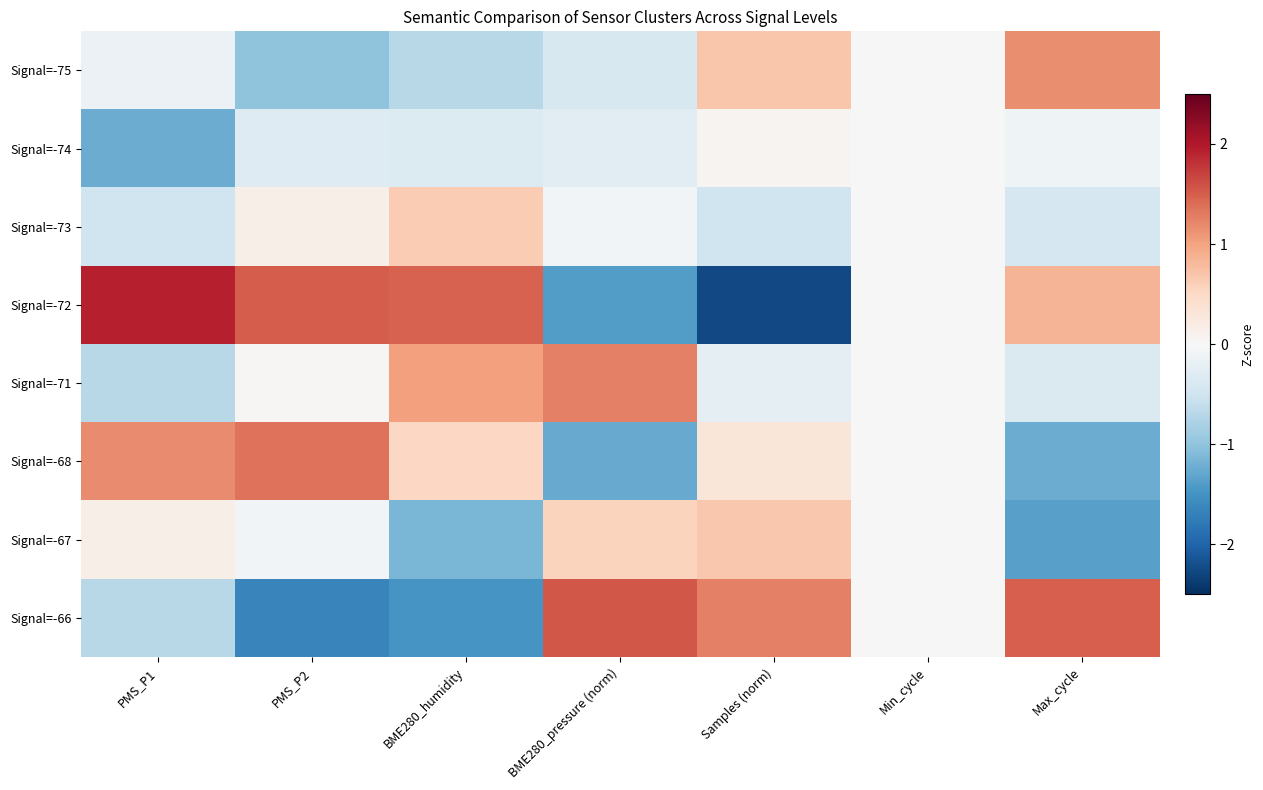

Rank the series by their maximum value, from highest to lowest.

Signal=-72, Signal=-66, Signal=-68, Signal=-71, Signal=-75, Signal=-67, Signal=-73, Signal=-74